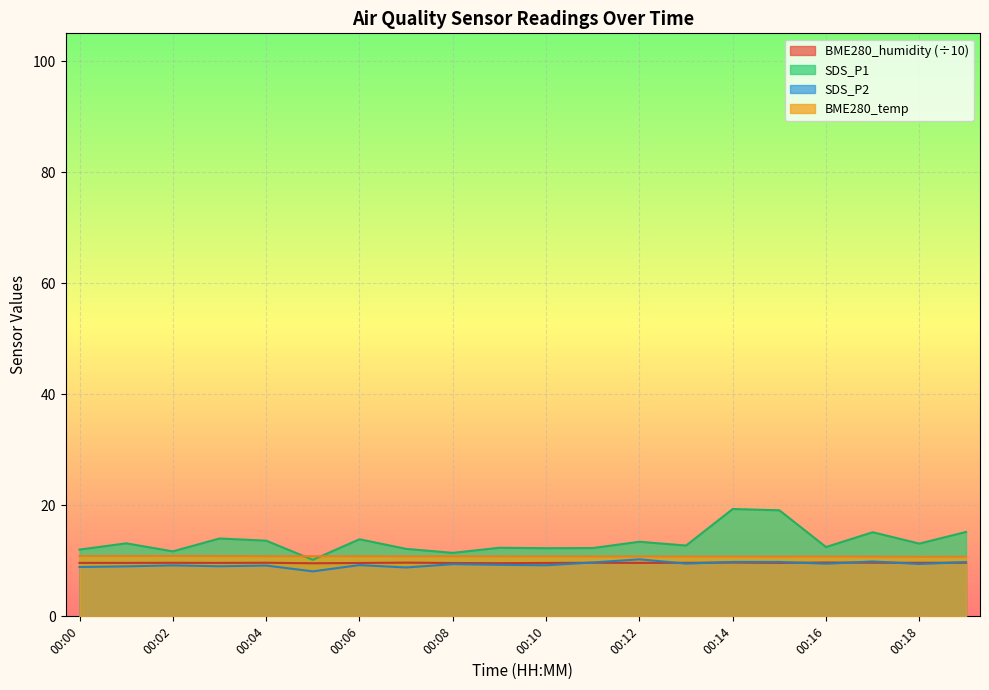

What is the maximum value for SDS_P2?

10.3